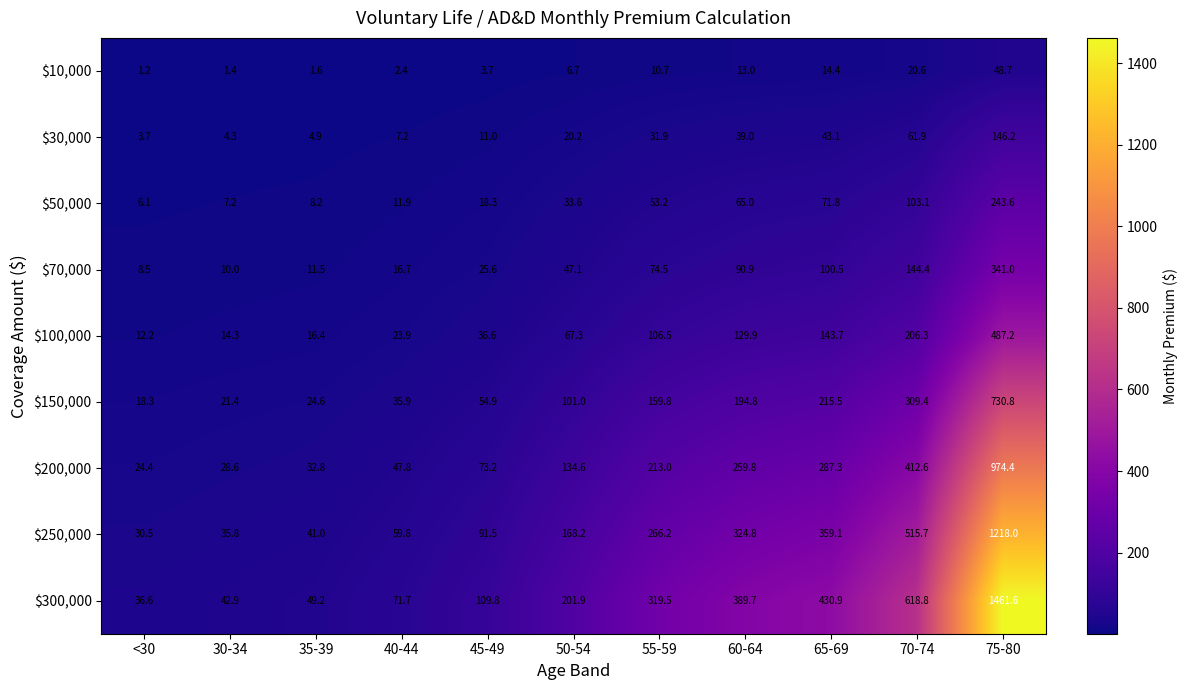

Which series has the widest spread of values?

$300,000